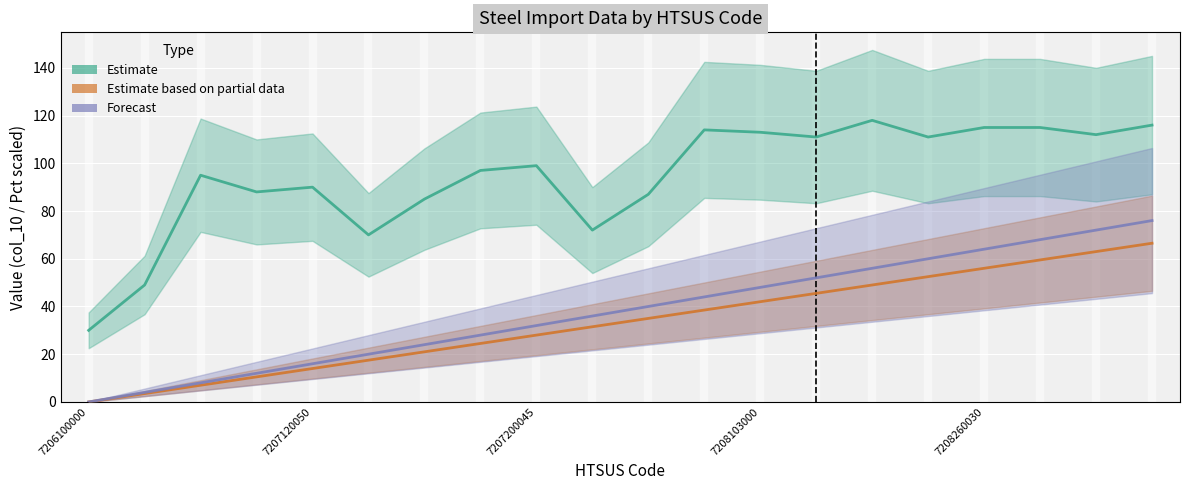

At which category does the chart reach its minimum across all series?

7206100000